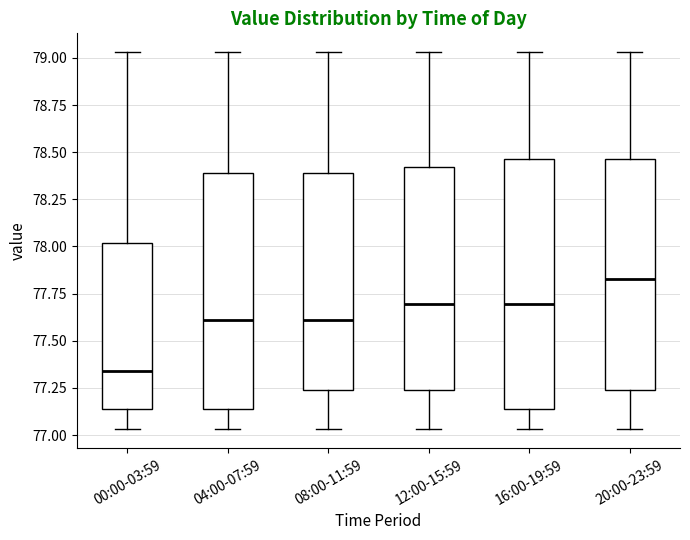

Reading left to right, transcribe this box plot: for each box, give where its median line is, the range the box spans, and where its two whiskers end, as read against the y-axis. The values are not printed on the chart, so give them approximately, as read against the axis.

00:00-03:59: median 77.35, box 77.15 to 78.00, whiskers 77.05 to 79.05
04:00-07:59: median 77.60, box 77.15 to 78.40, whiskers 77.05 to 79.05
08:00-11:59: median 77.60, box 77.25 to 78.40, whiskers 77.05 to 79.05
12:00-15:59: median 77.70, box 77.25 to 78.40, whiskers 77.05 to 79.05
16:00-19:59: median 77.70, box 77.15 to 78.45, whiskers 77.05 to 79.05
20:00-23:59: median 77.85, box 77.25 to 78.45, whiskers 77.05 to 79.05